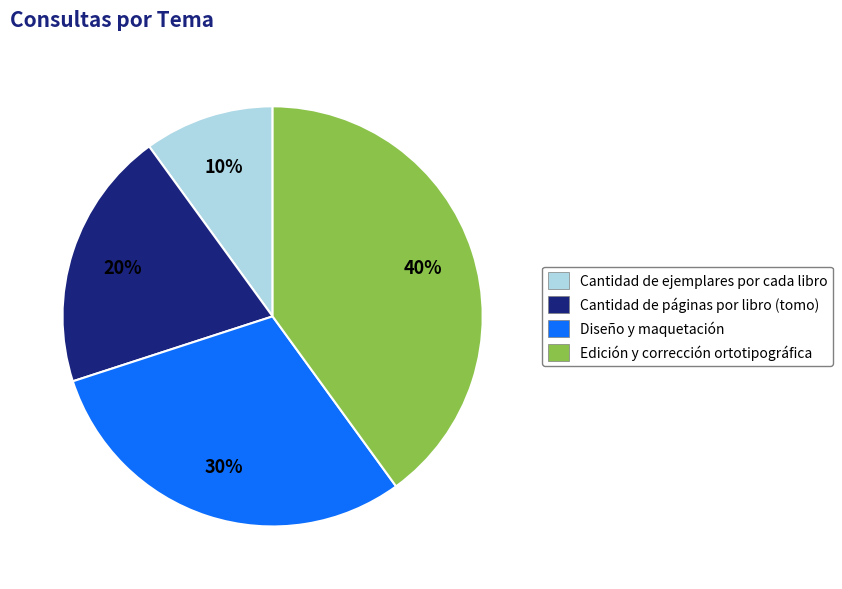

Rank the categories by value from highest to lowest.

Edición y corrección ortotipográfica, Diseño y maquetación, Cantidad de páginas por libro (tomo), Cantidad de ejemplares por cada libro